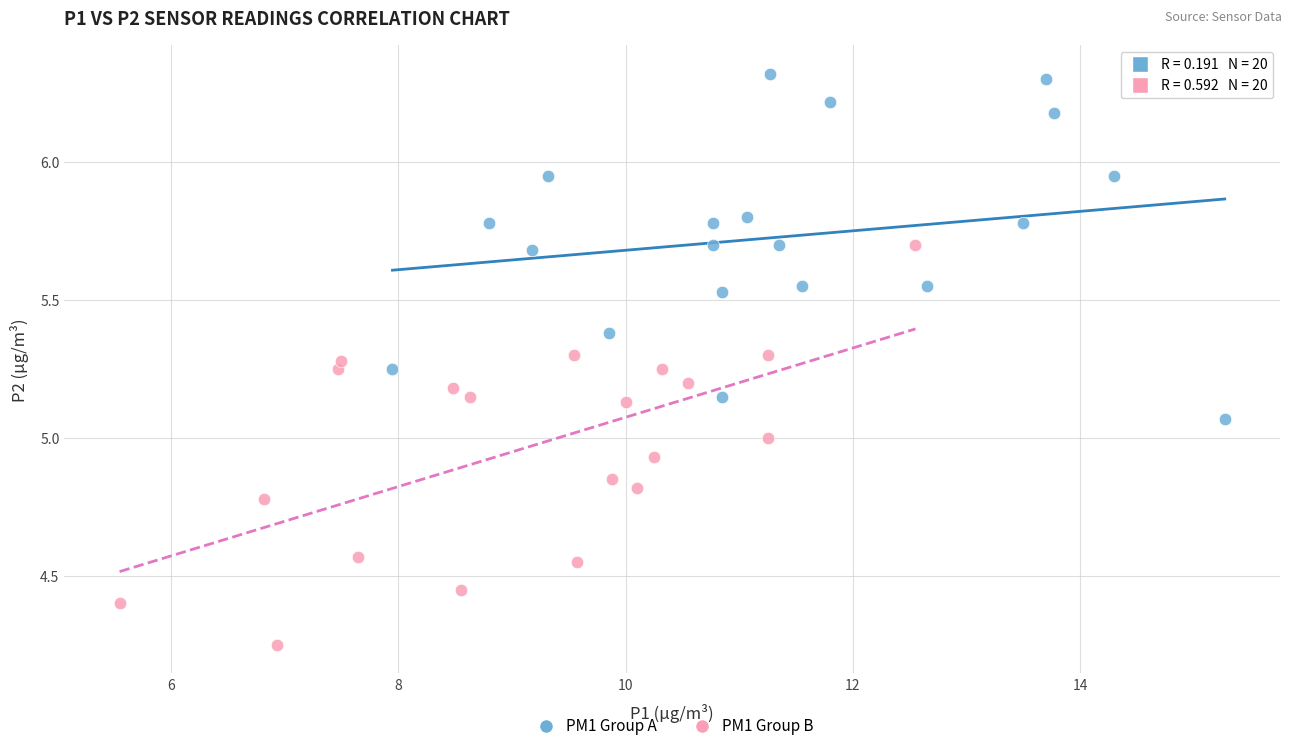

Which series contains the lowest Y value?

PM1 Group B